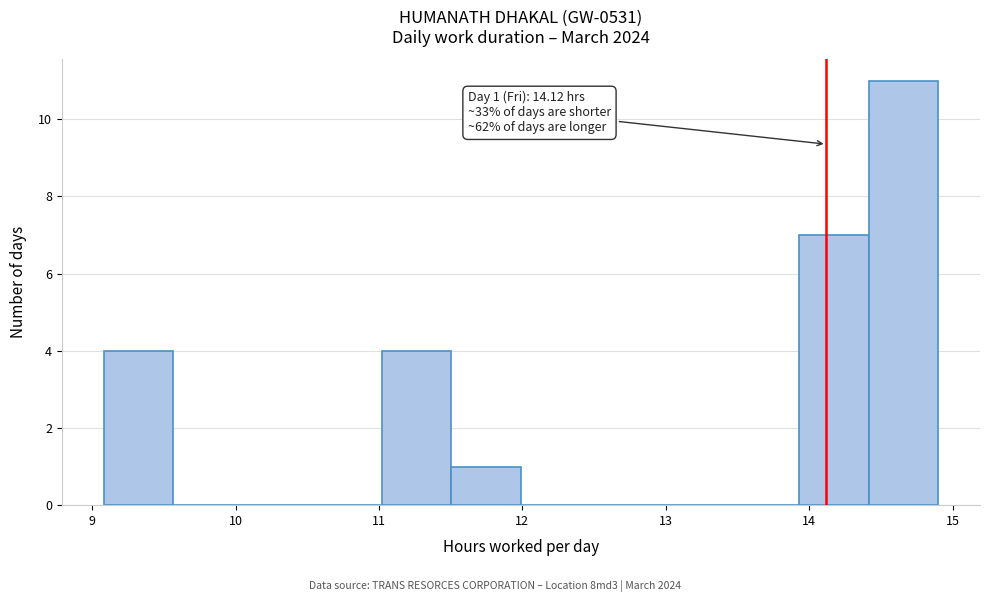

Over which range of the x-axis is the bar tallest?

14.4 to 14.9